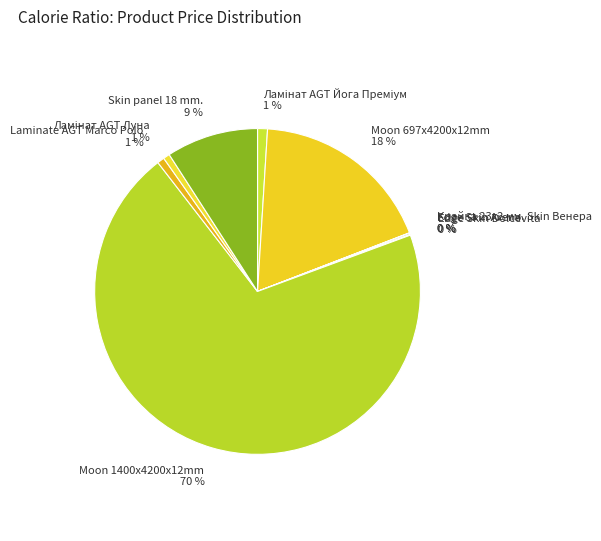

To the nearest percent, what is the difference between the largest and smallest slice percentages?

70%